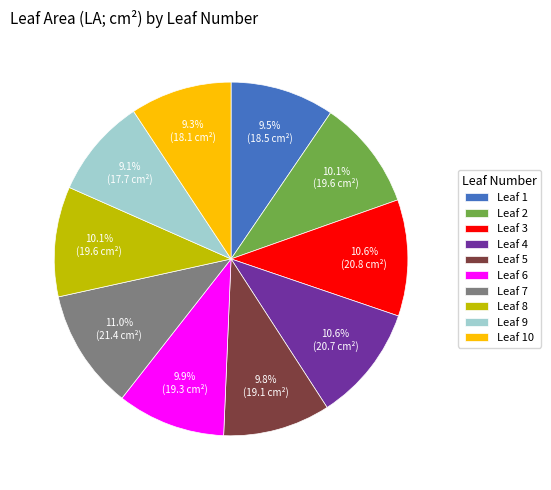

Is the sum of Leaf 7 and Leaf 4 greater than half?

No